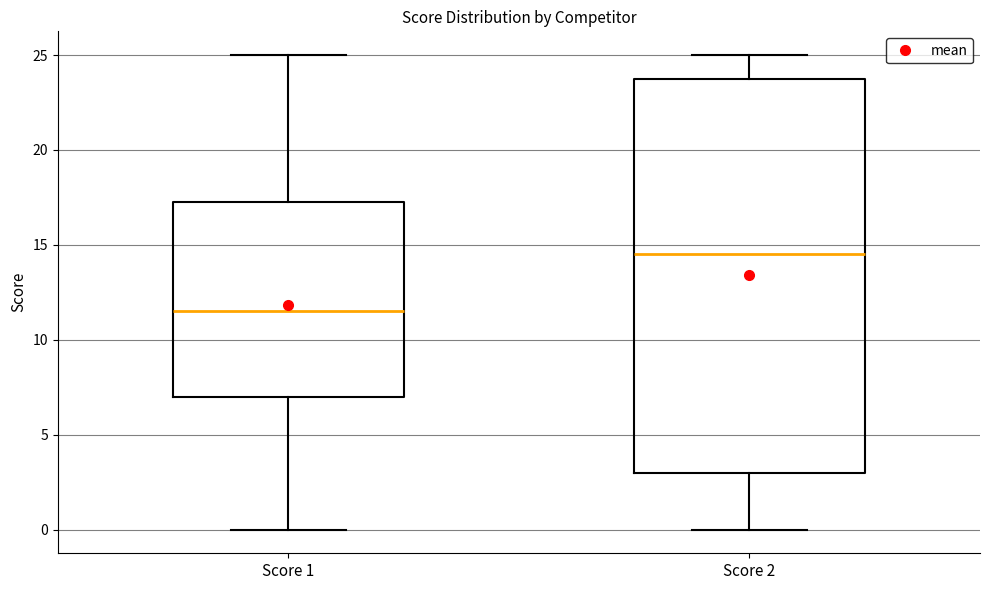

Where is the upper edge of the box for Score 1 on the y-axis? The values are not printed on the chart, so give them approximately, as read against the axis.

17.5